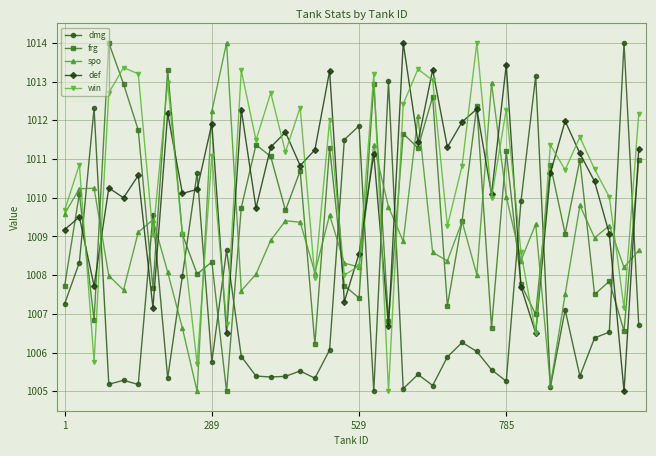

True or false: win and dmg cross at least once.

True